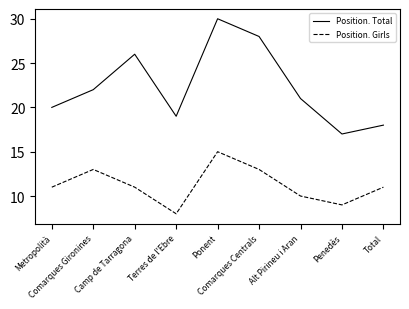

How many categories are shown in the chart?

9